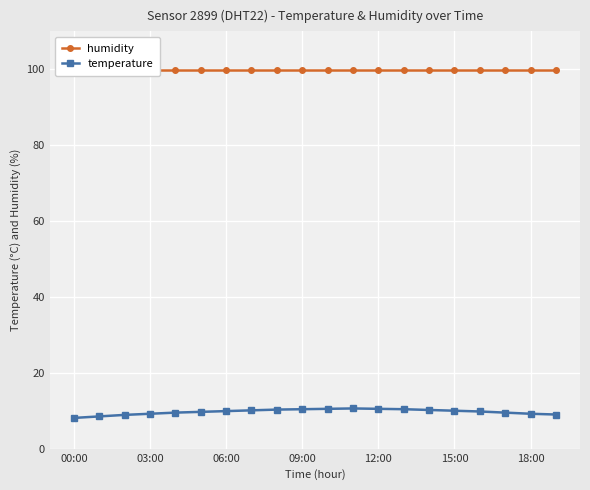

Does the chart display data point markers on the line(s)?

Yes